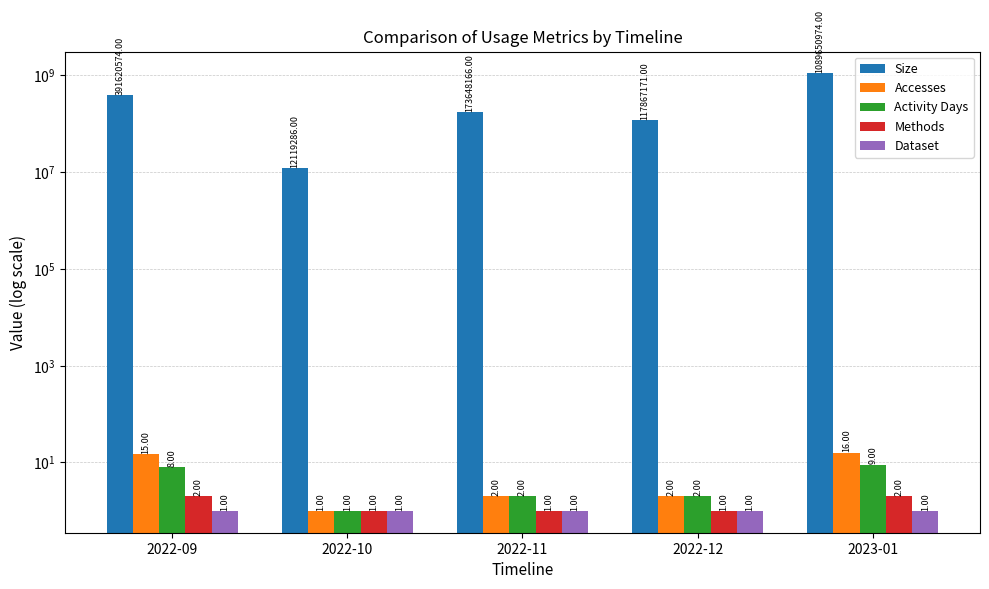

What is the total value across all series at 2022-09?

391620600